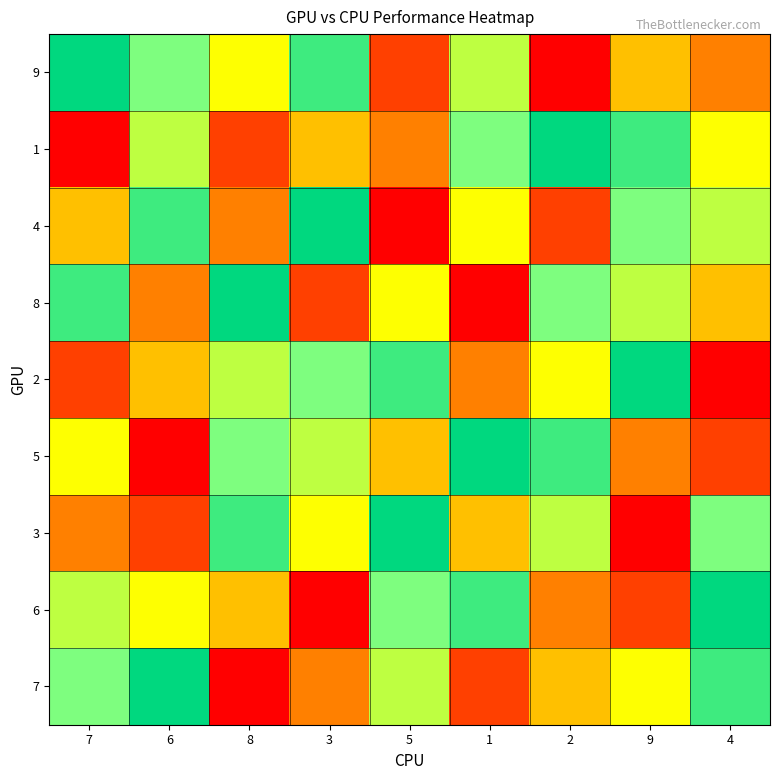

What is the difference between the highest and lowest values at 9?

8